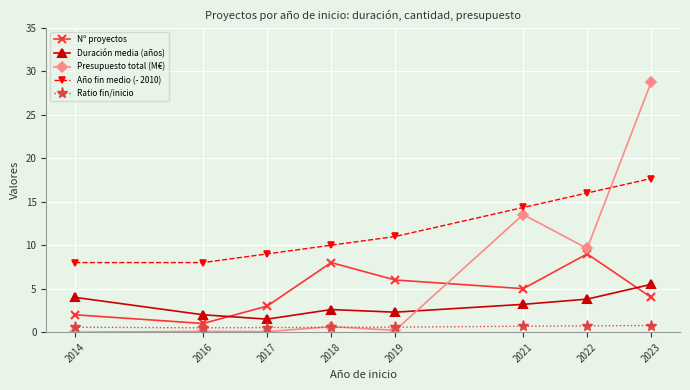

What are all the series names shown in the legend?

Nº proyectos, Duración media (años), Presupuesto total (M€), Año fin medio (- 2010), Ratio fin/inicio